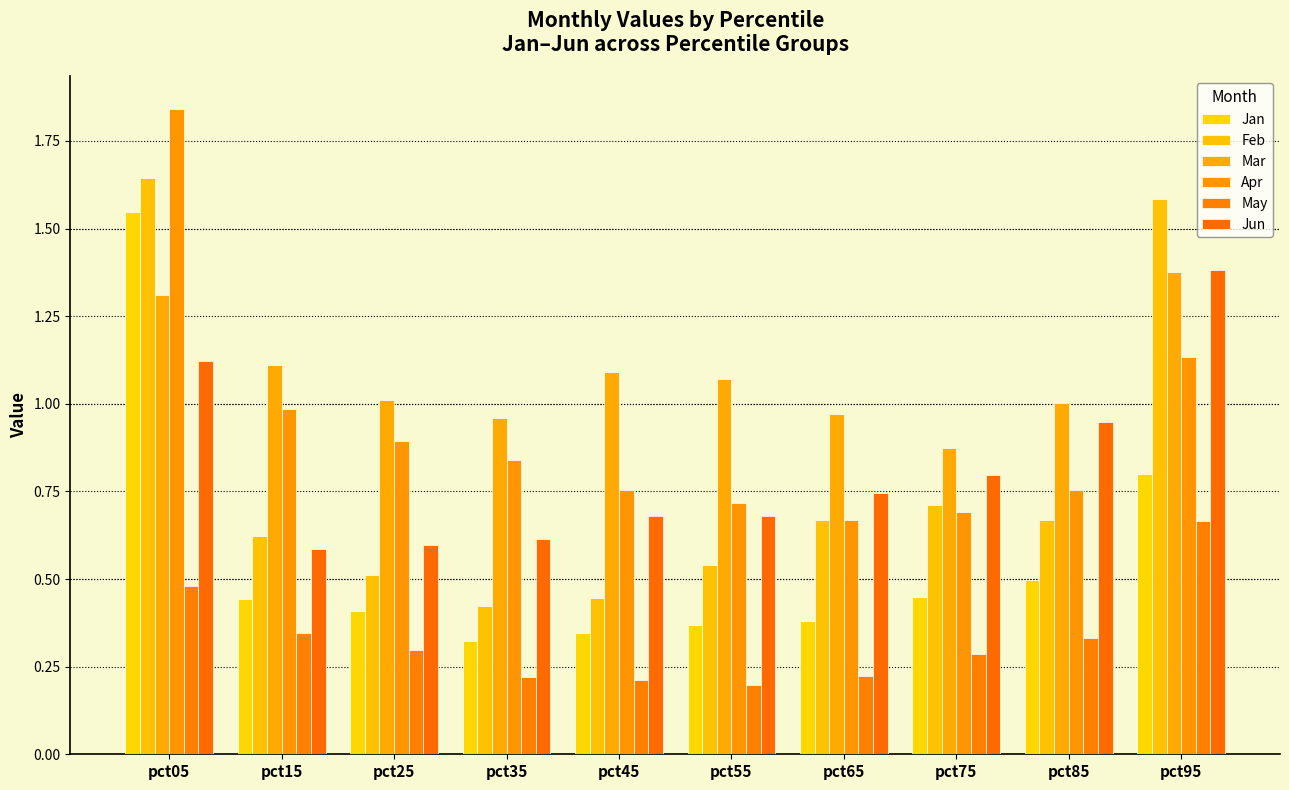

How many bars are there in total?

60